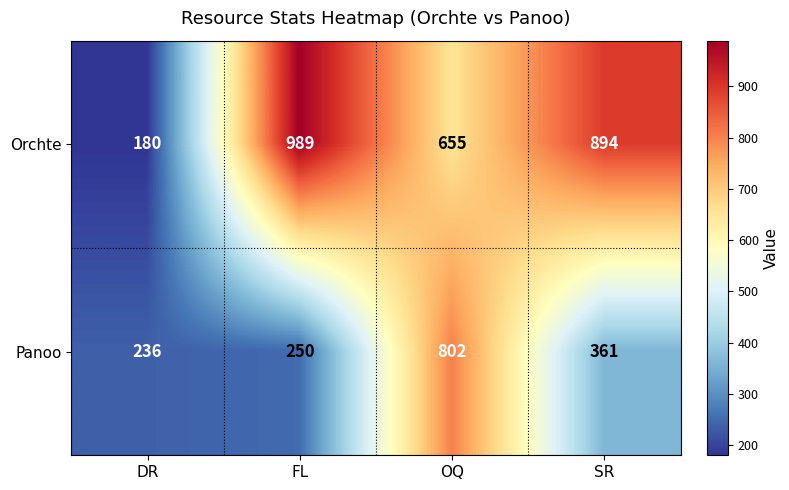

The Panoo series shows 73 at DR. True or false?

False